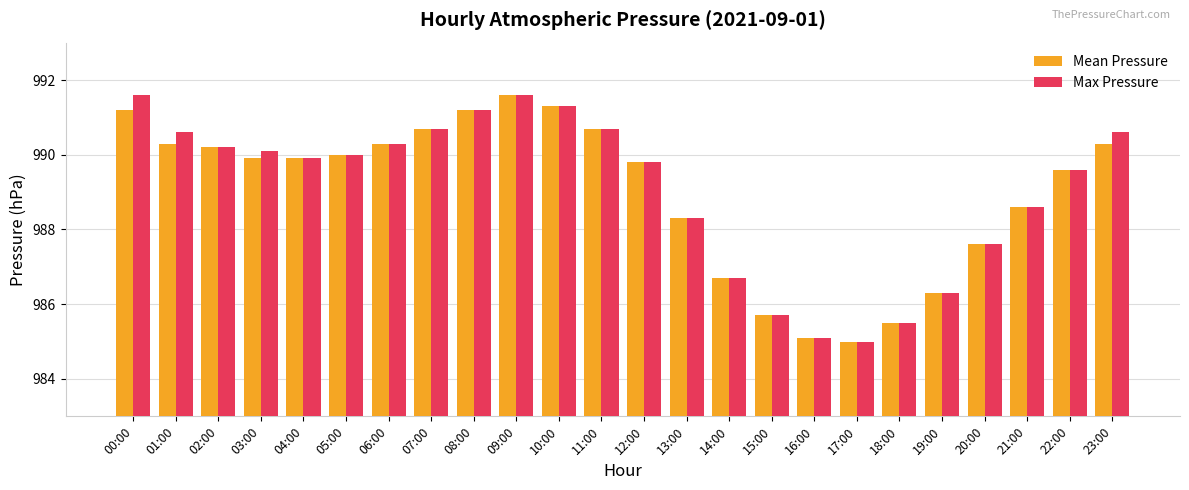

What is the smallest value displayed?

985.0